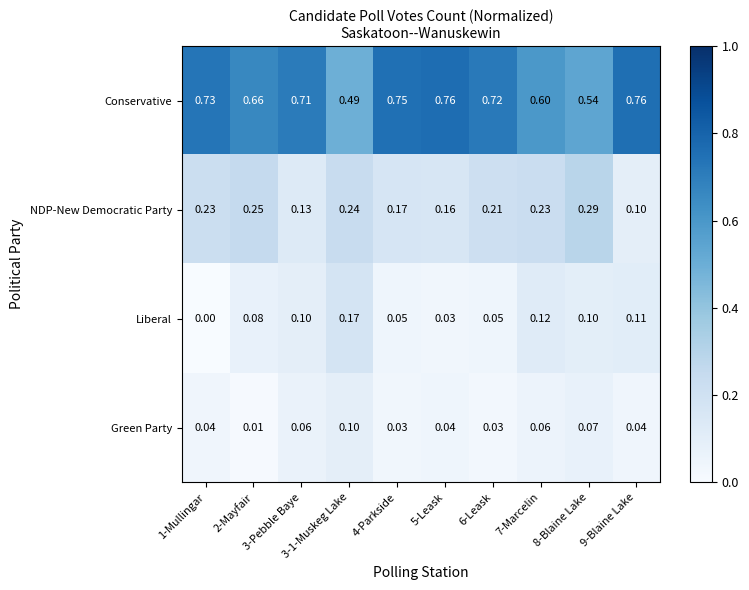

What is the total value across all series at 4-Parkside?

1.0